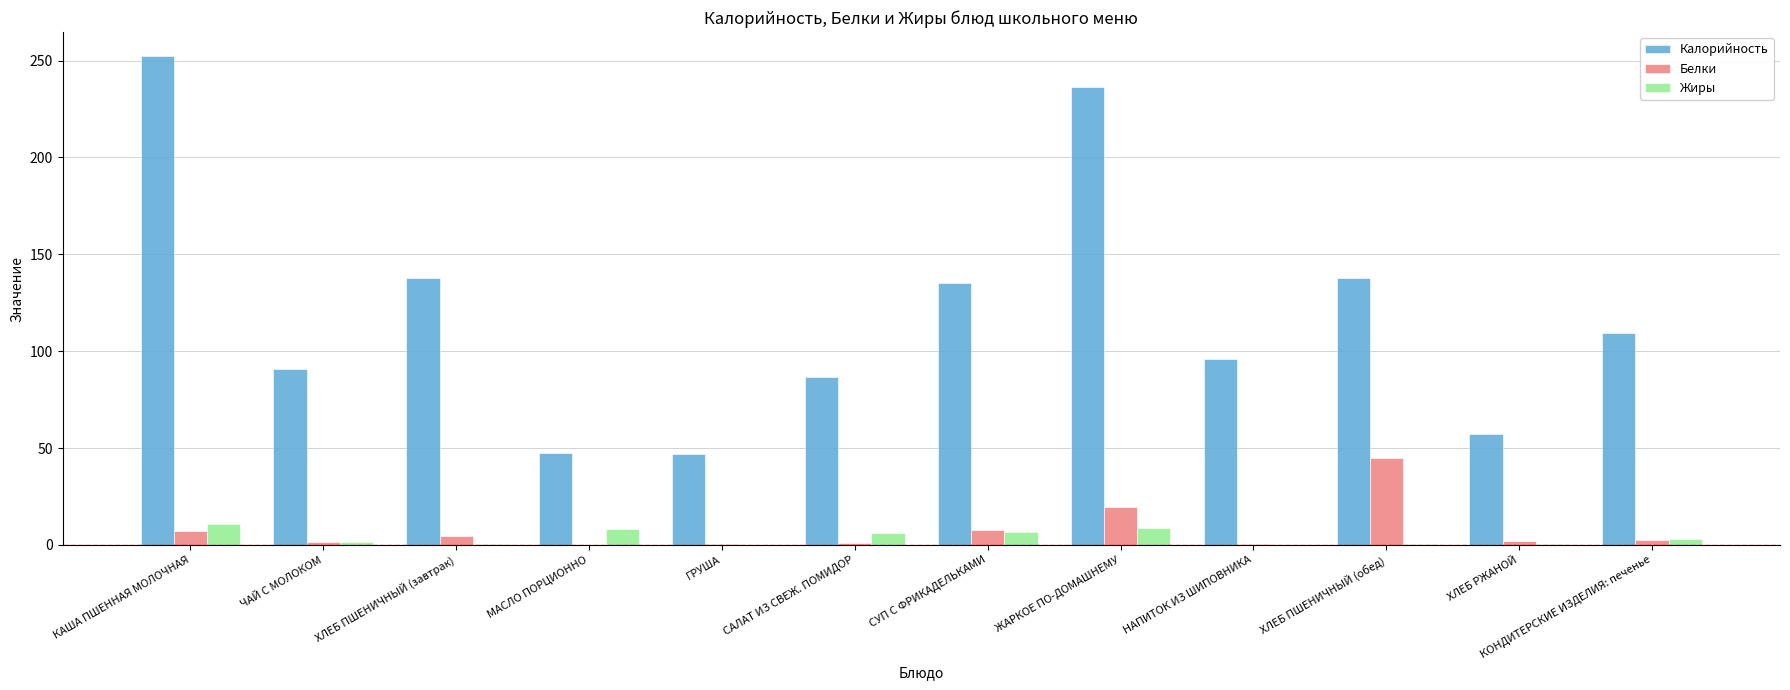

How many categories are shown in the chart?

12